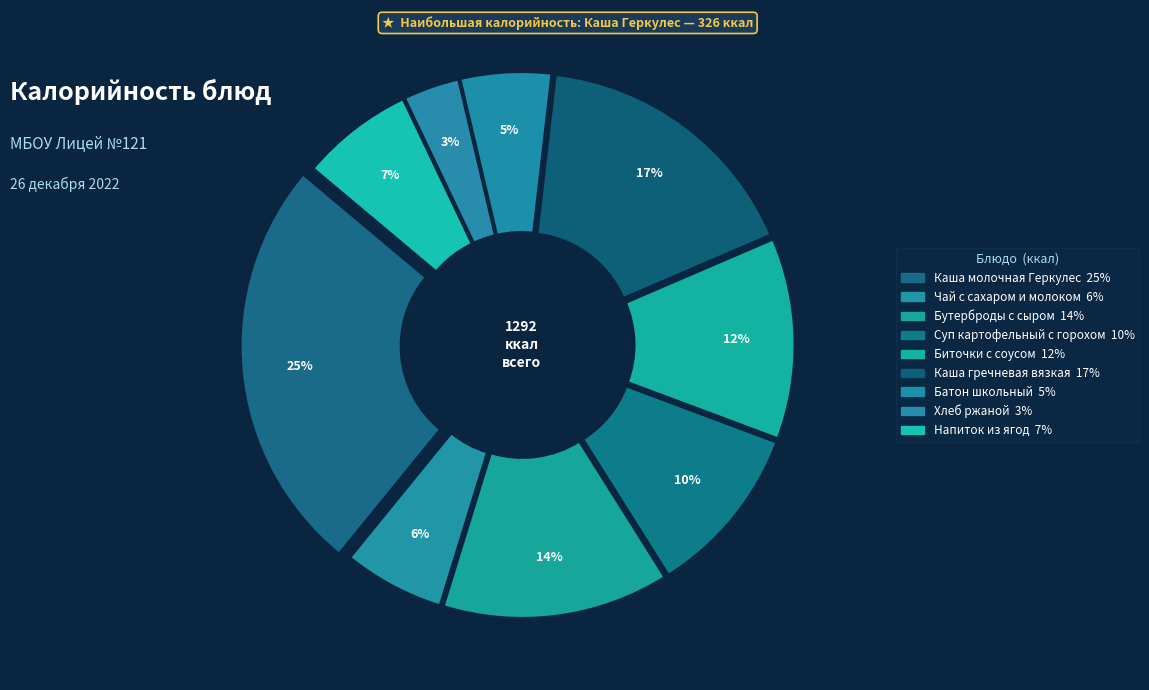

Which slice is the smallest?

Хлеб ржаной